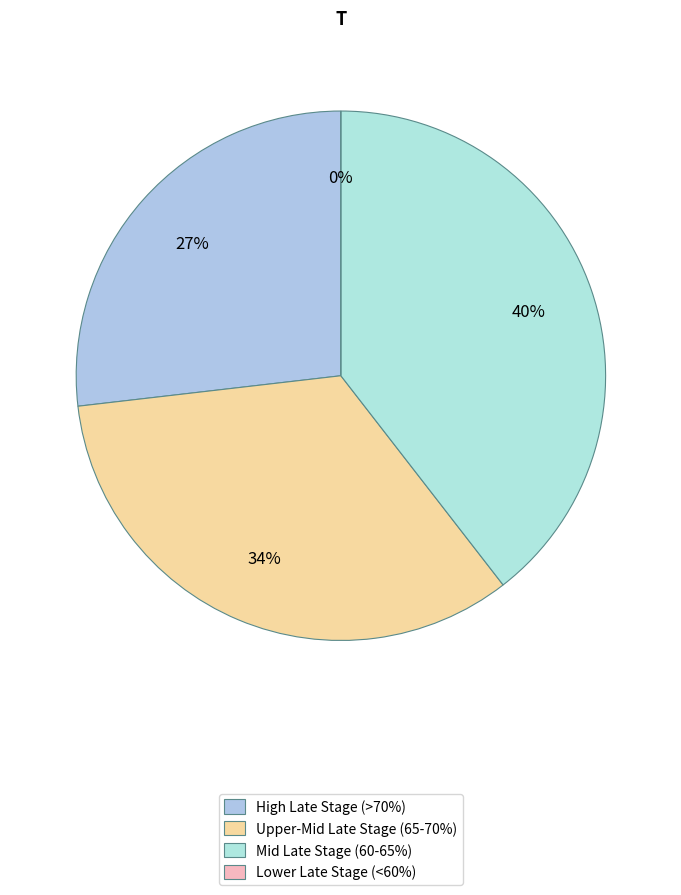

Does Grady County represent more than half of the total?

No